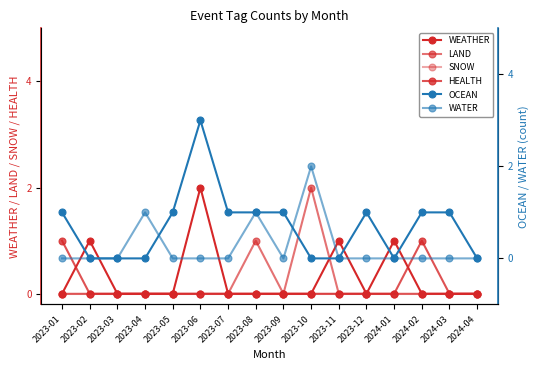

The value of SNOW at 2024-04 is 0. True or false?

True